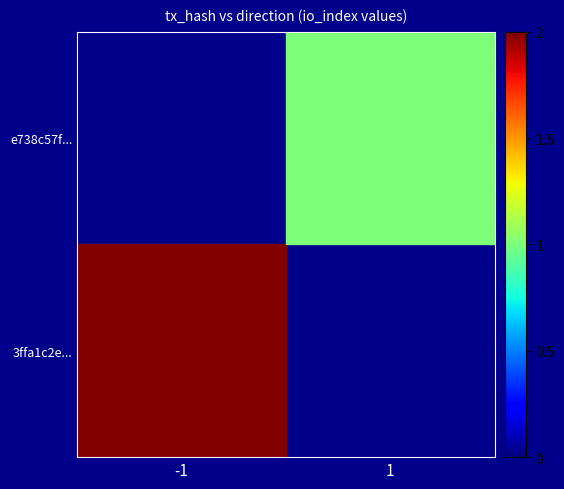

What is the total value across all series at 1?

1